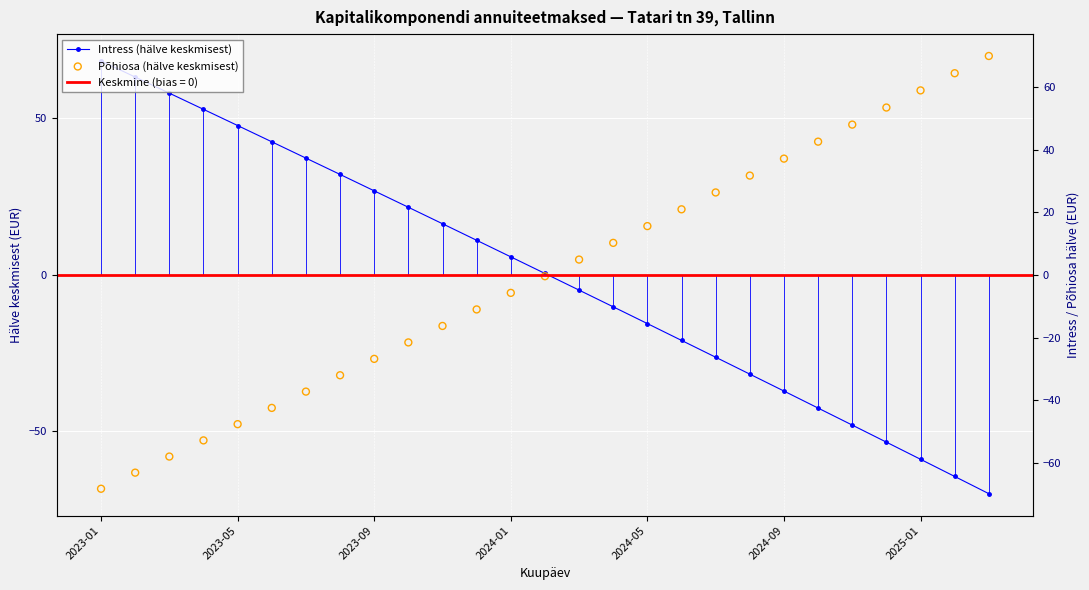

Which series has the largest total across all categories?

Intress (hälve keskmisest)